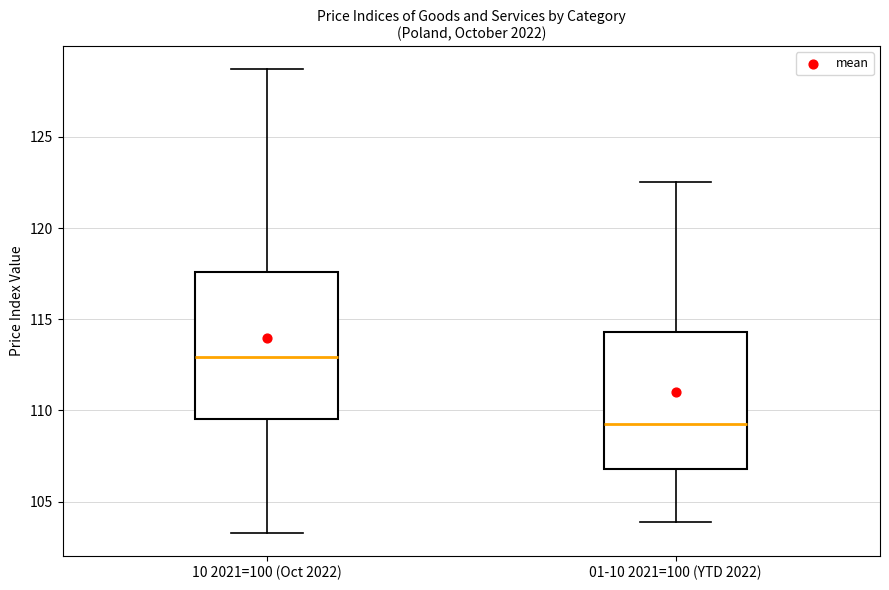

Which box's median line is the highest?

10 2021=100 (Oct 2022)